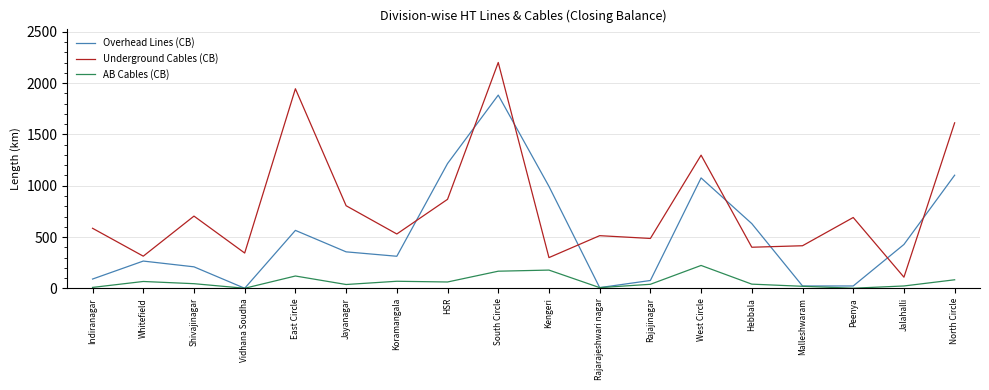

Is it true that Underground Cables (CB) equals 1298.2 at West Circle?

True